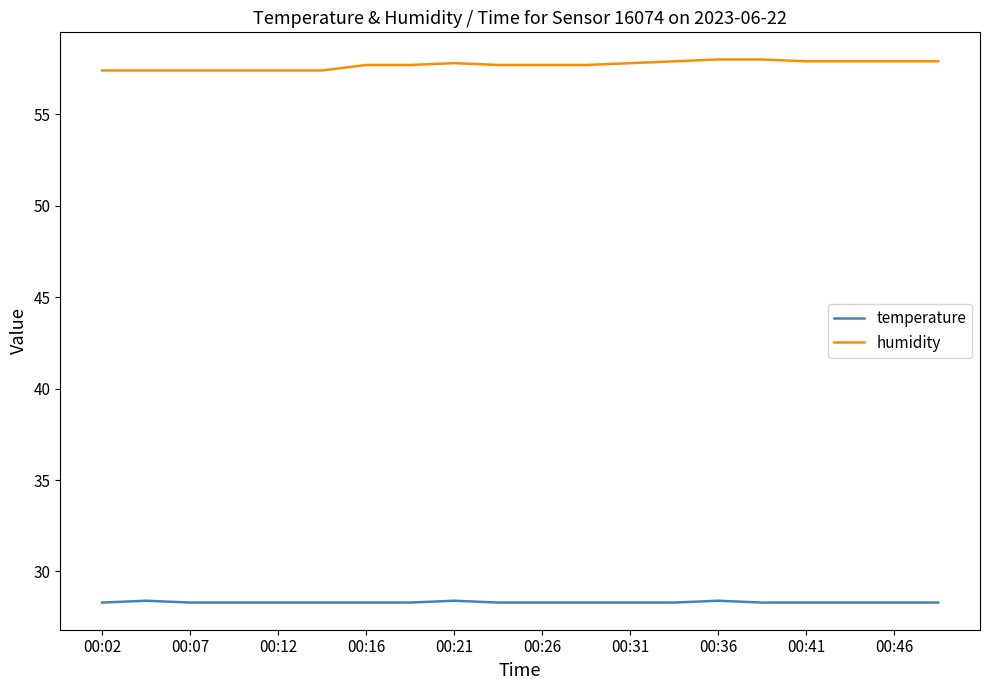

Rank the series by their average value, from highest to lowest.

humidity, temperature